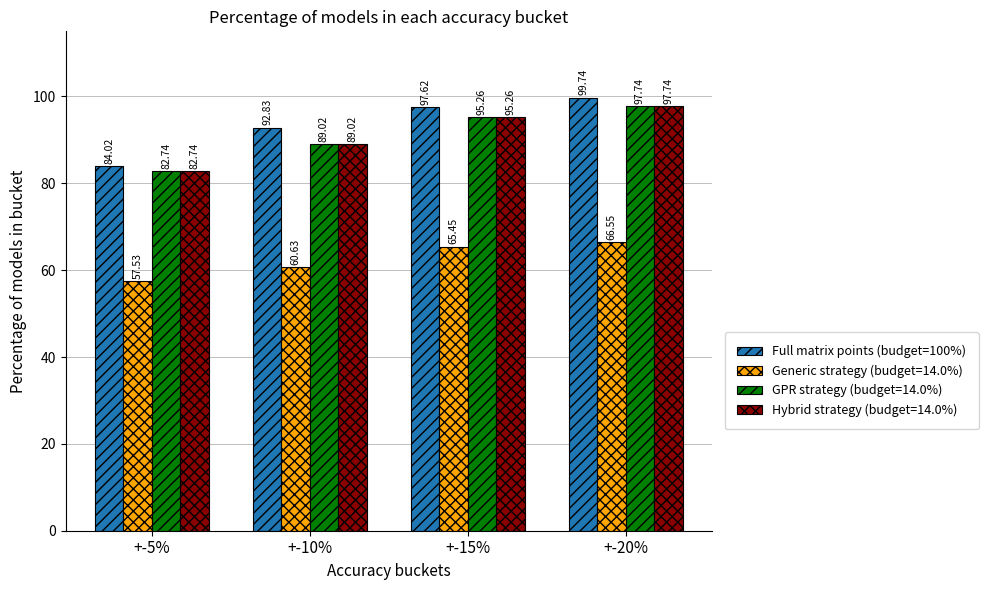

What is the difference between the Generic strategy (budget=14.0%) values at +-20% and +-10%?

5.9